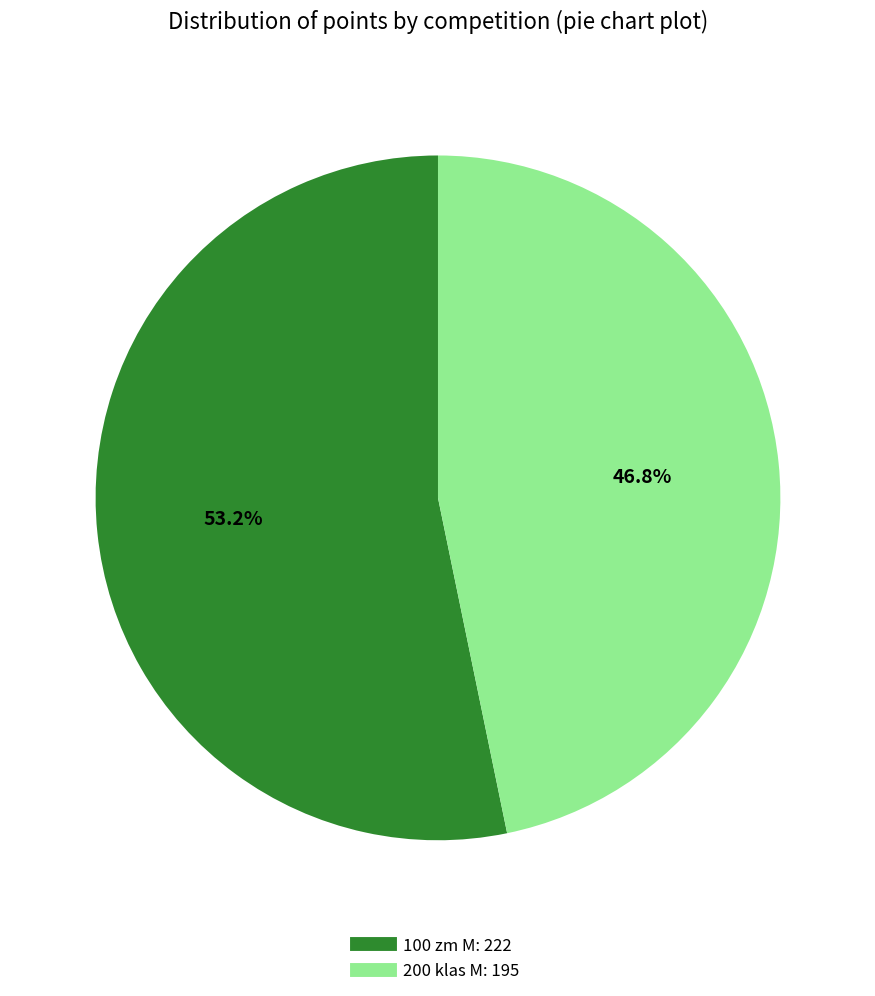

Does 200 klas M account for over 50% of the chart?

No